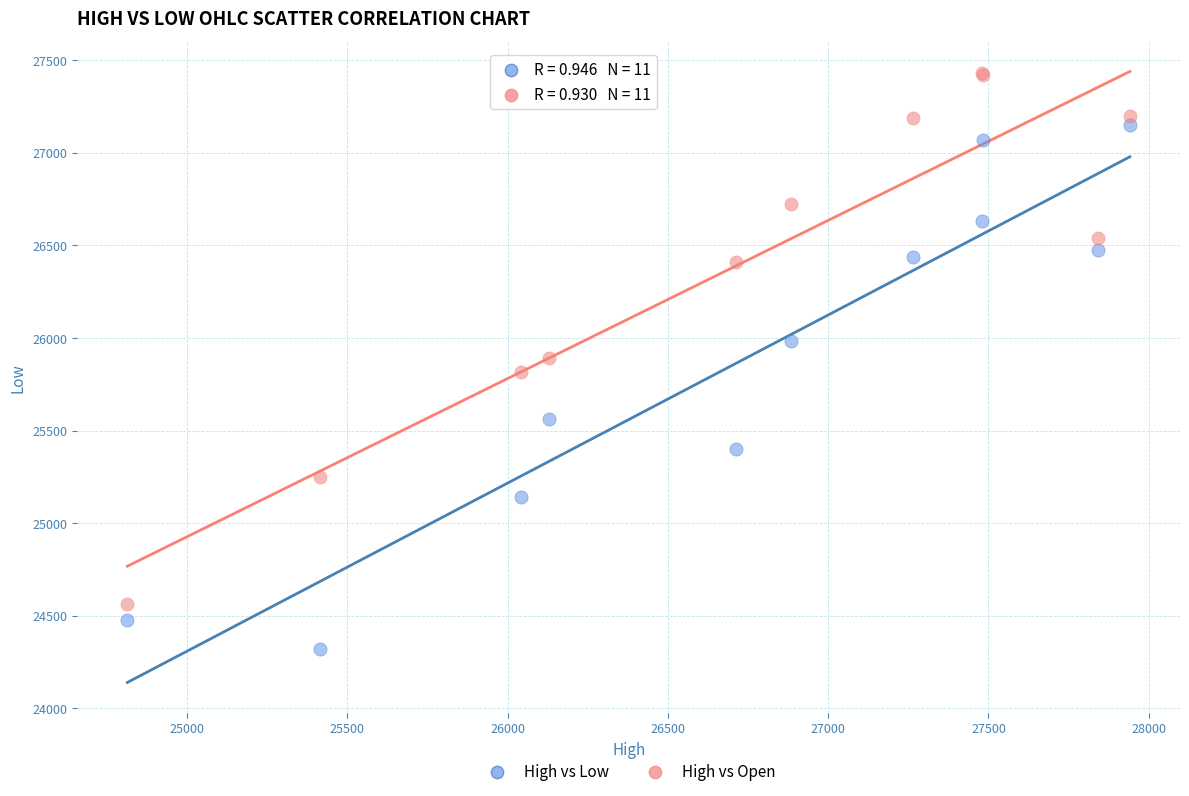

Which series contains the lowest Y value?

High vs Low